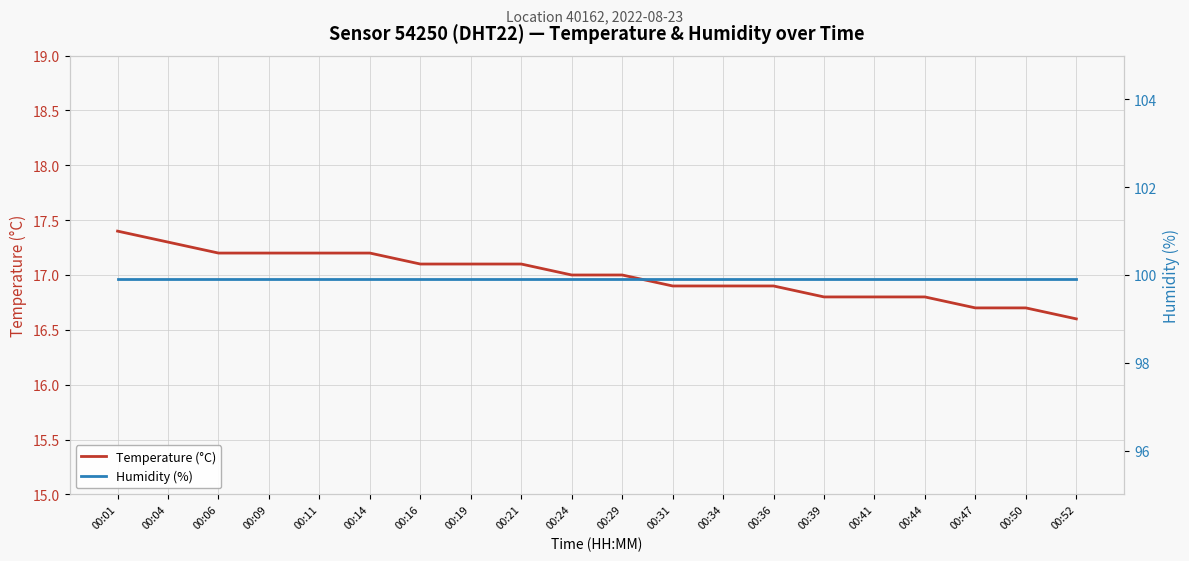

How many distinct data groups are displayed?

2